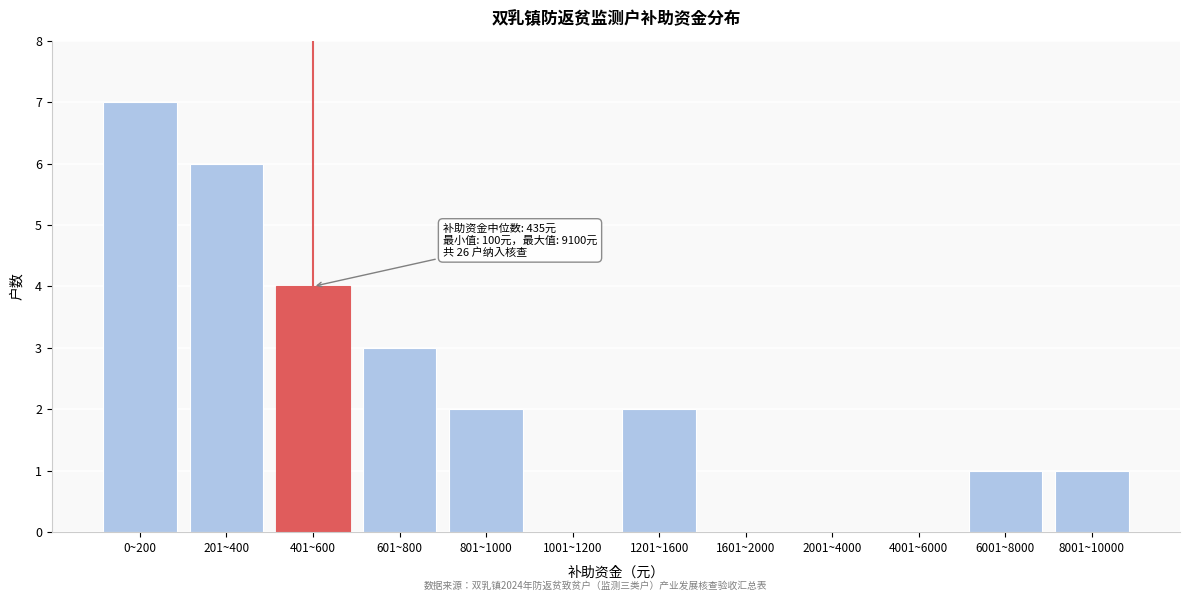

Reading right to left, transcribe all the data shown in this chart.

8001~10000=1	6001~8000=1	4001~6000=0	2001~4000=0	1601~2000=0	1201~1600=2	1001~1200=0	801~1000=2	601~800=3	401~600=4	201~400=6	0~200=7